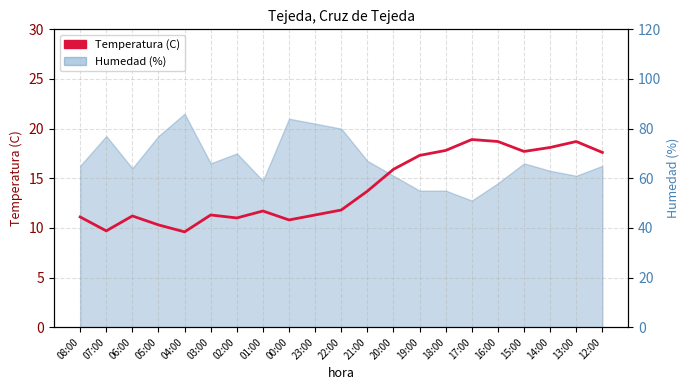

Which category has the highest value across all series?

17:00